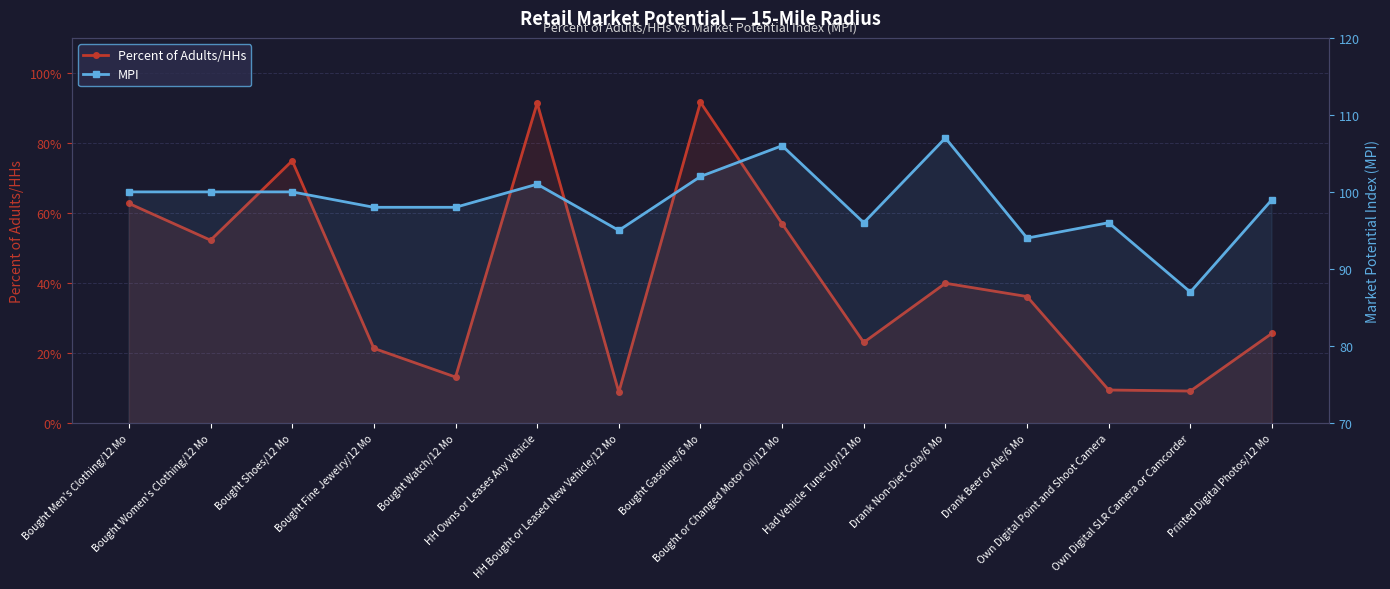

True or false: MPI and Percent of Adults/HHs intersect in this chart.

False